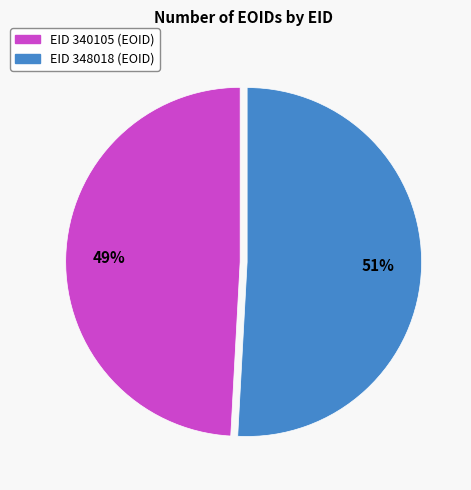

To the nearest percent, what is the difference between the largest and smallest slice percentages?

2%